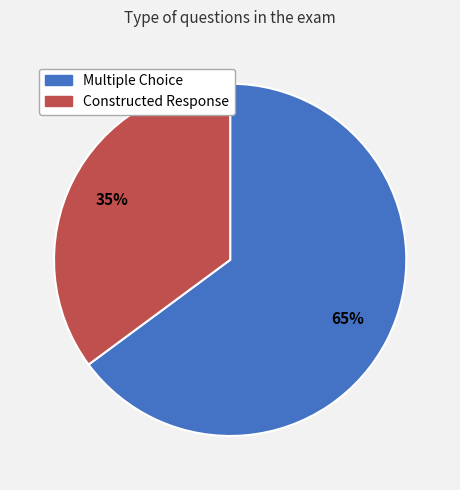

Is the sum of Multiple Choice and Constructed Response greater than half?

Yes